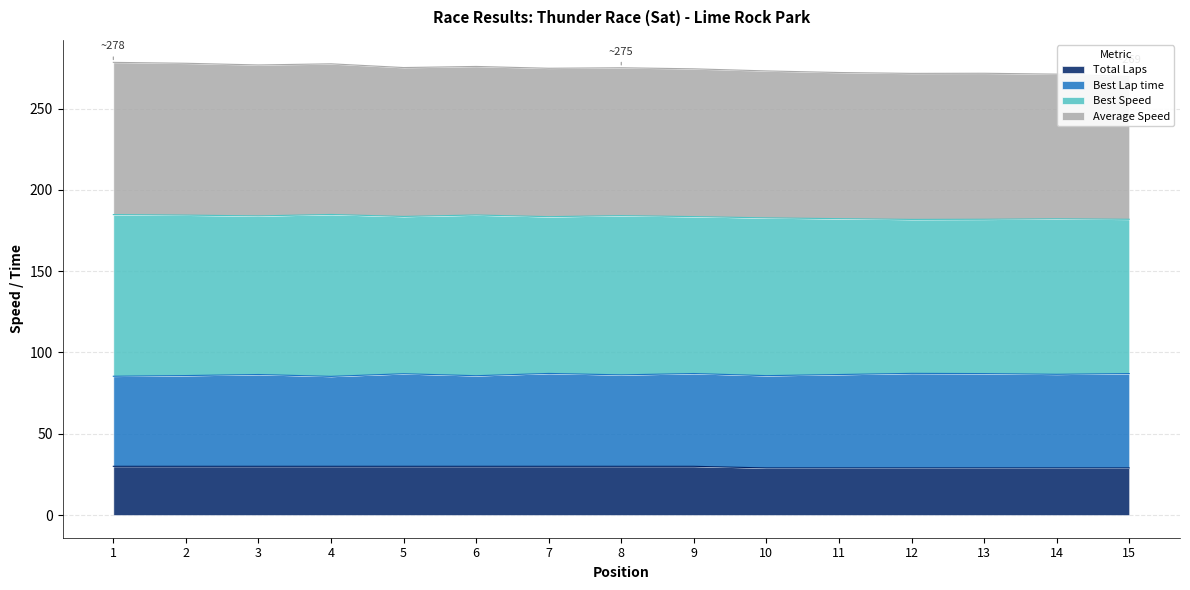

Which series has the largest range (max minus min)?

Average Speed